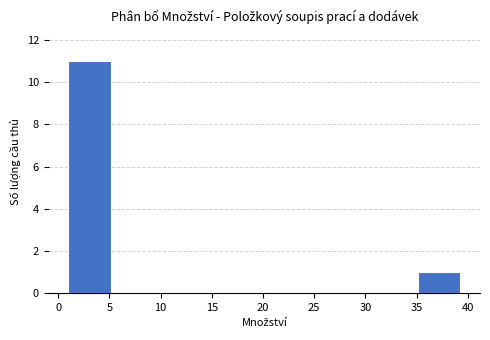

Reading left to right, list every bar in this chart as the range it spans on the x-axis followed by its height. Neither the bar edges nor the heights are printed on the chart, so give them approximately, as read against the axes.

1.0 to 6.0: 11
6.0 to 11.0: 0
11.0 to 15.5: 0
15.5 to 20.5: 0
20.5 to 25.5: 0
25.5 to 30.5: 0
30.5 to 35.0: 0
35.0 to 40.0: 1